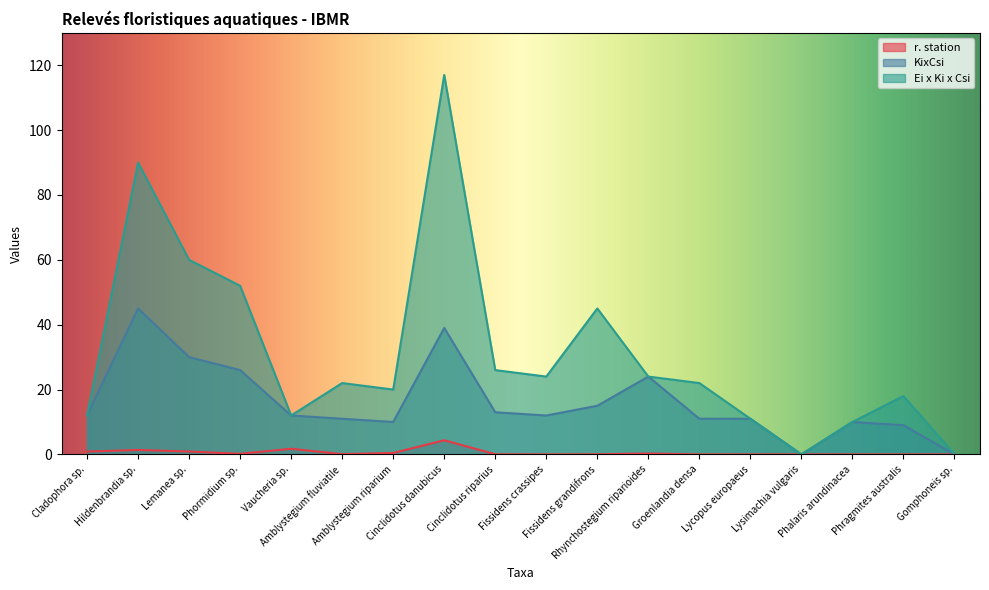

Which has a higher value, Cinclidotus riparius or Fissidens crassipes?

Cinclidotus riparius